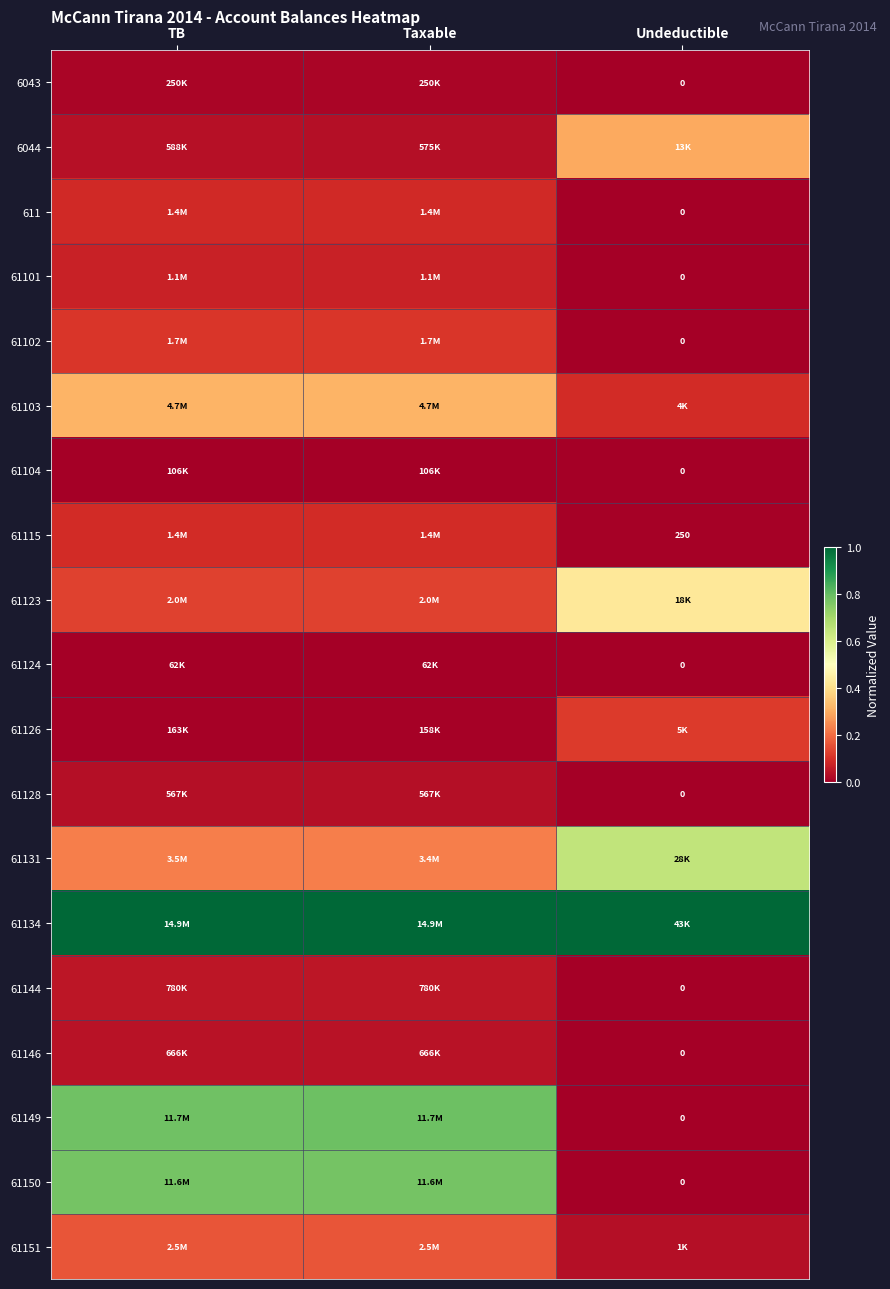

What is the difference between the maximum and minimum values in the 61149 series?

0.8